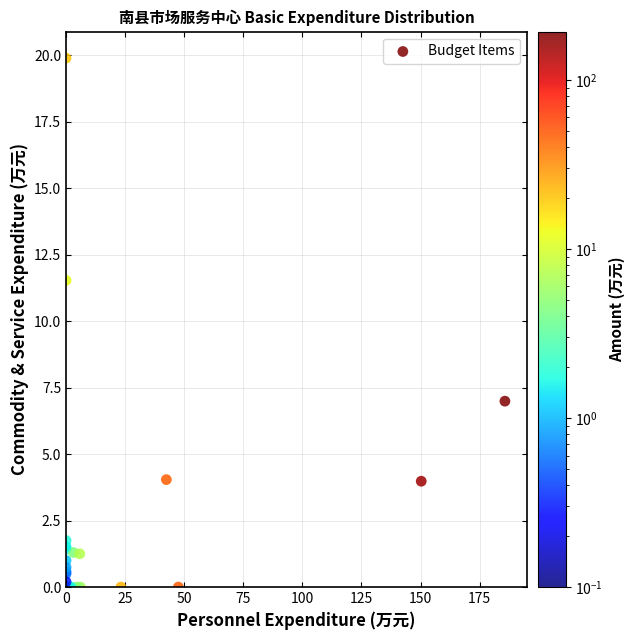

What Y value in the scatter plot is closest to 9?

7.0